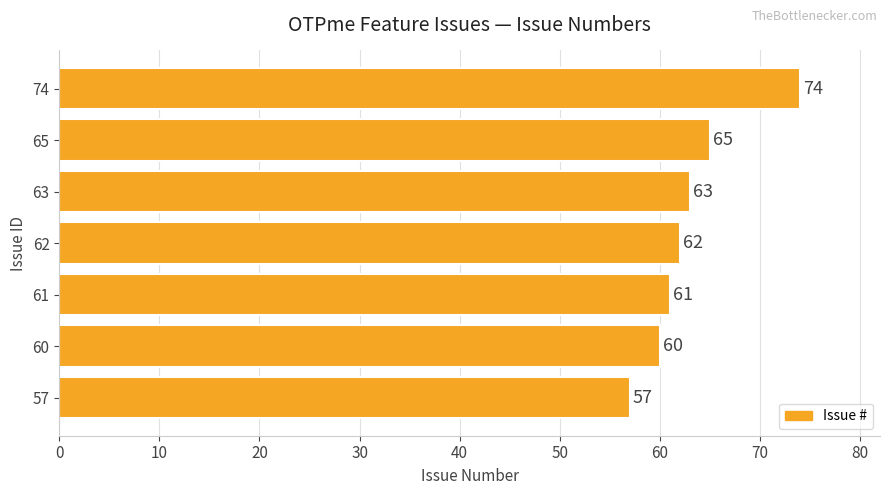

Which category has the lowest value across all series?

57